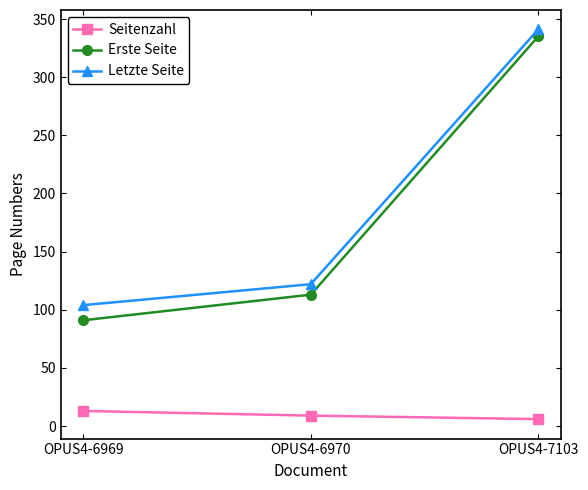

Is it true that Letzte Seite equals 341 at OPUS4-7103?

True